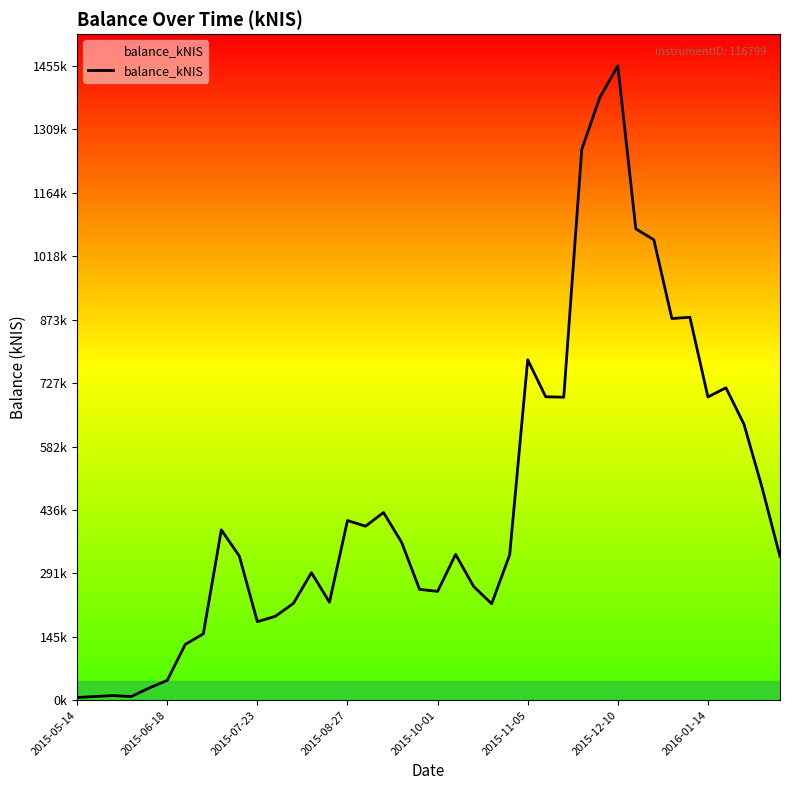

How many interior local peaks (higher than both neighbors) does the data have?

10